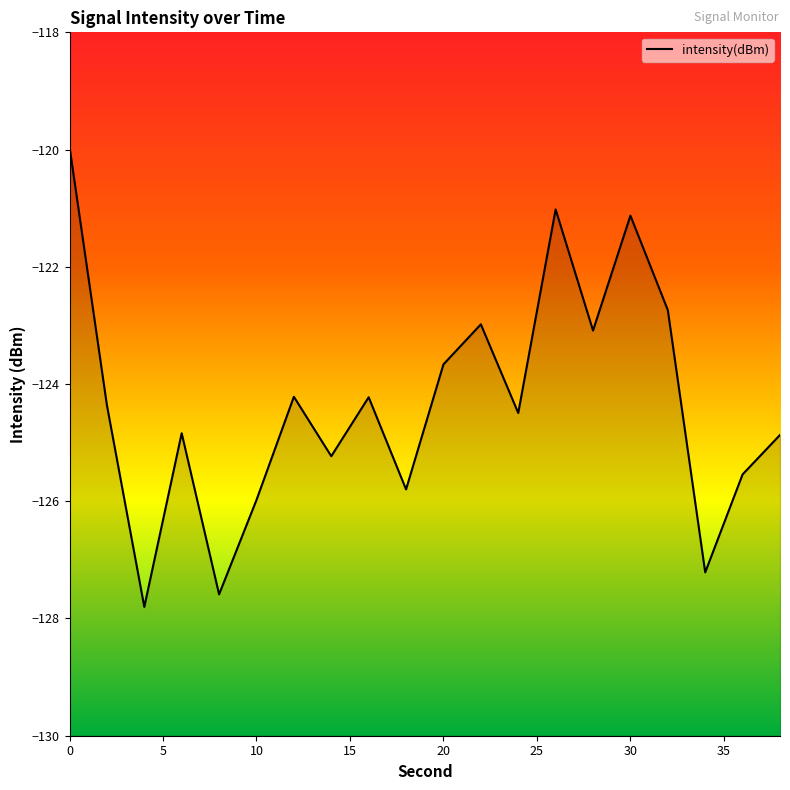

What is the smallest value displayed?

-127.8